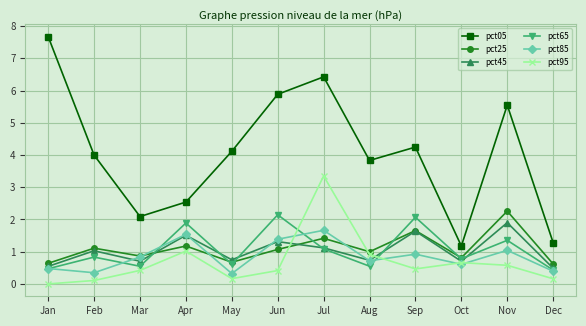

Which series has the widest spread of values?

pct05